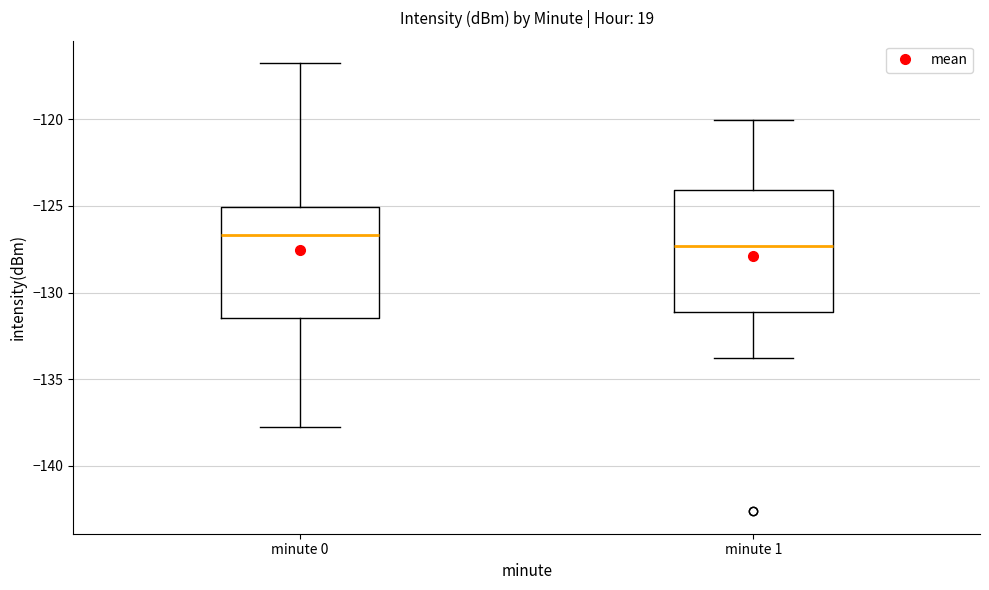

Comparing the boxes themselves (not the whiskers), which one is the tallest?

minute 1